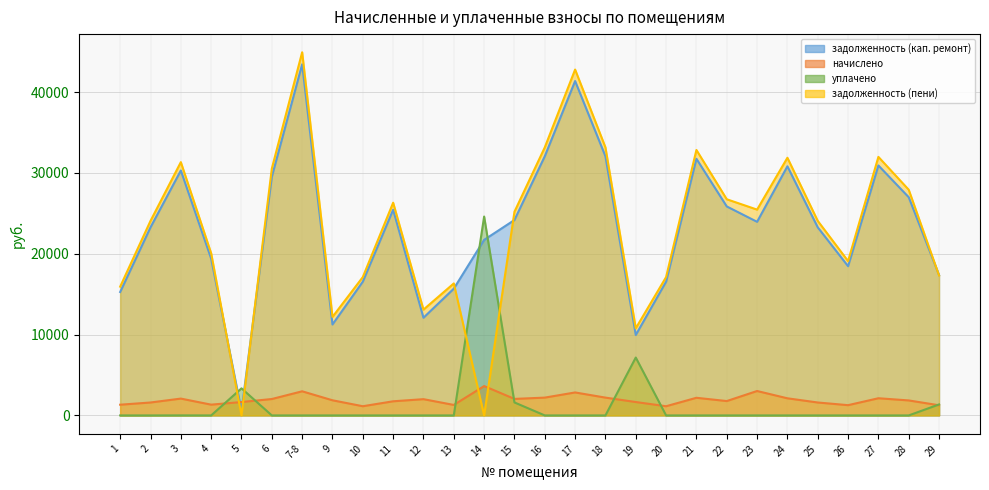

True or false: задолженность (пени) has a value of 32839.3 at 21.

True